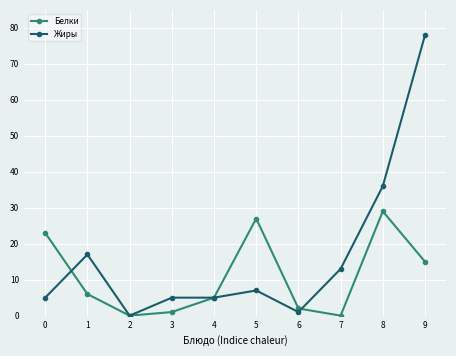

At 0, list the series in order from largest to smallest.

Белки, Жиры